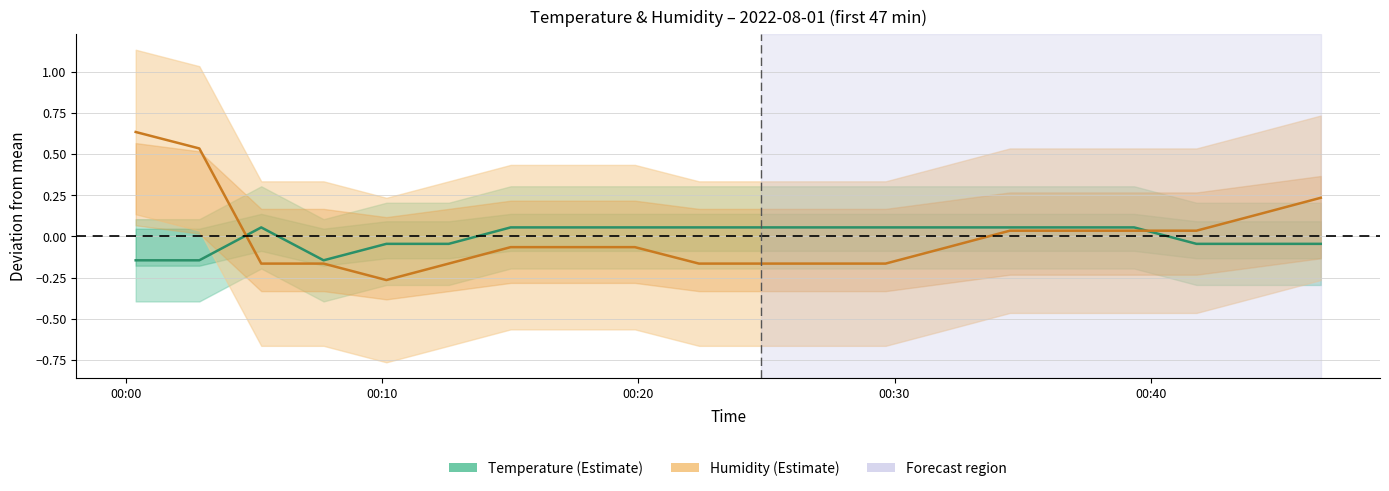

Rank the series by their maximum value, from lowest to highest.

Temperature, Humidity